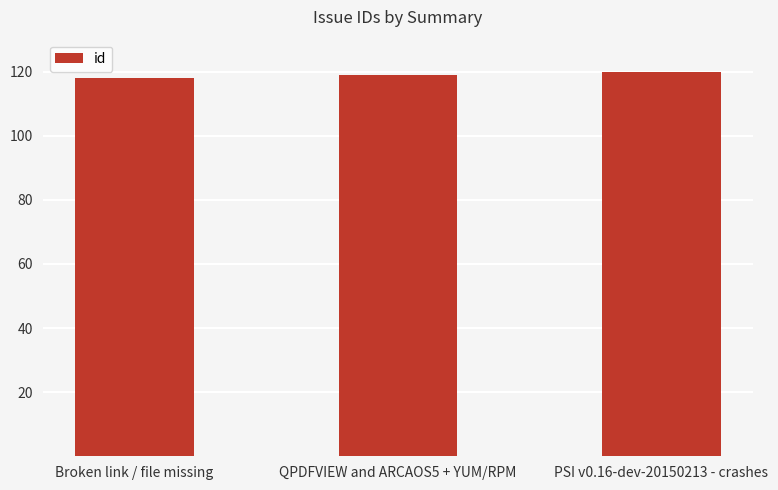

What is the value of the 2nd bar from the left?

119